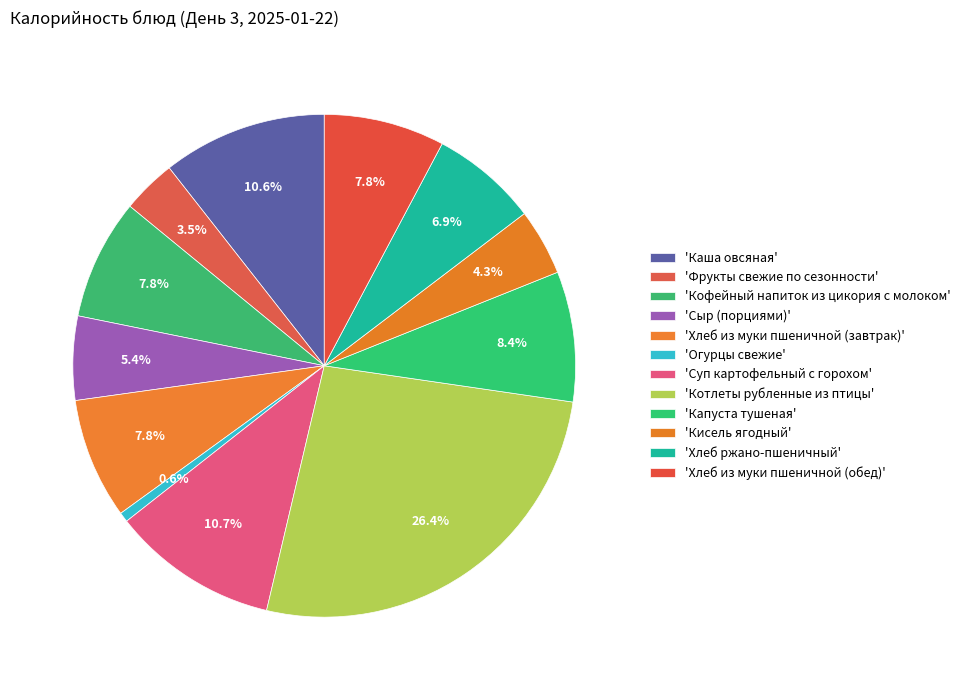

How many segments does this pie chart have?

12